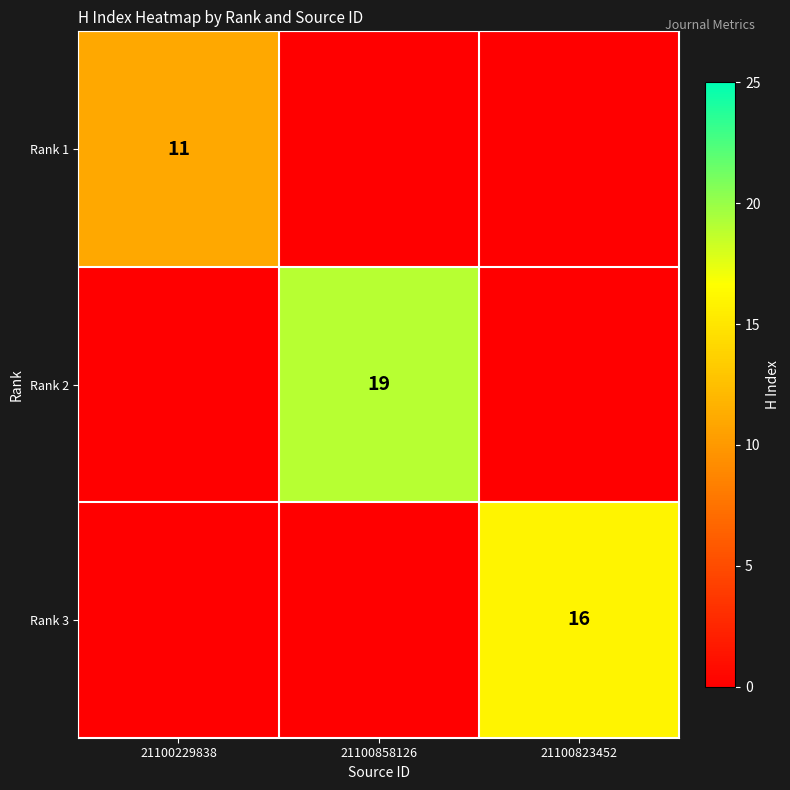

At which category is the sum across all series the highest?

21100858126